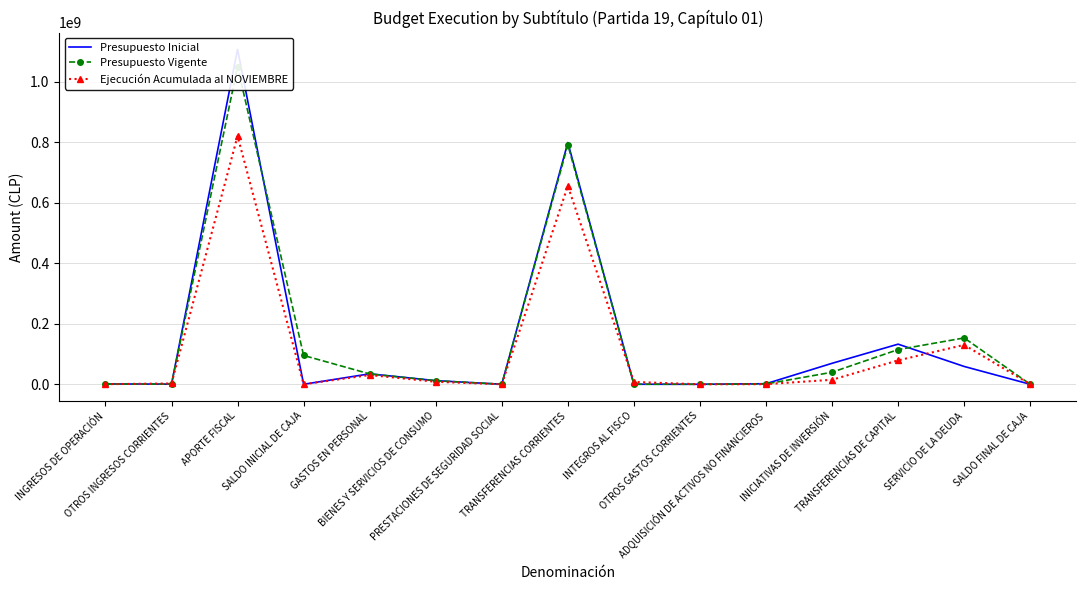

In Presupuesto Vigente, how many points are higher than both neighbors (excluding endpoints)?

3